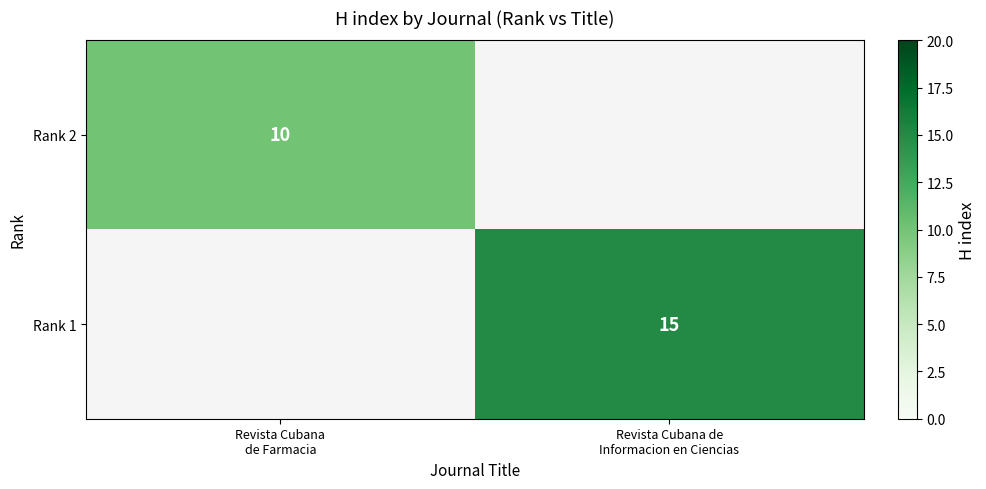

At Revista Cubana de Farmacia, list the series in order from smallest to largest.

Rank 1, Rank 2